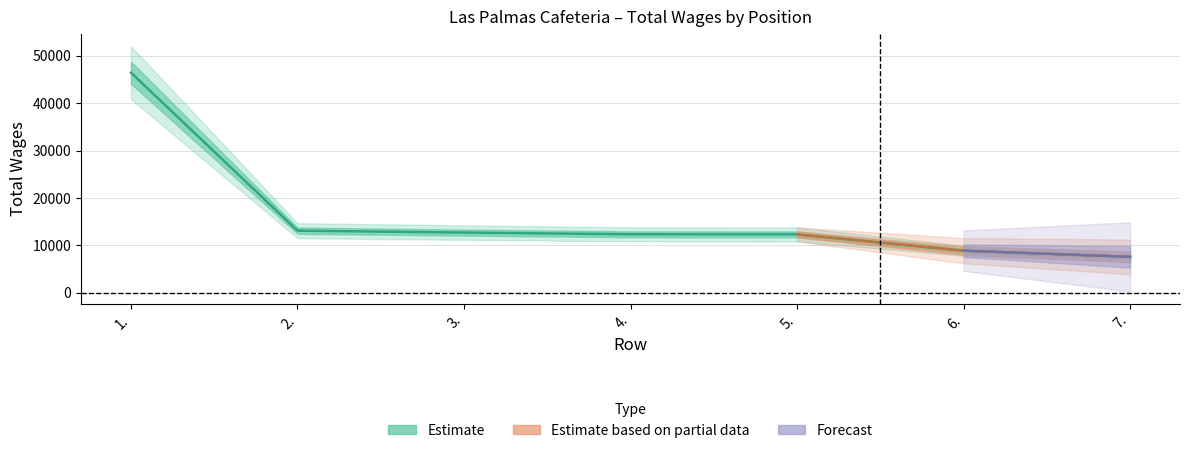

The value at 7. is 3029. True or false?

False